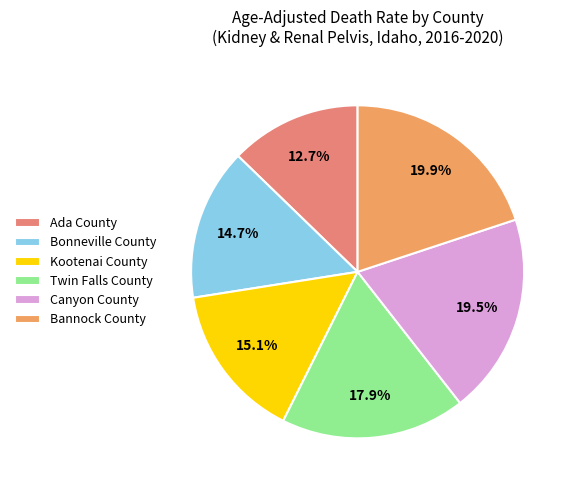

The Bonneville County slice represents 27% of the pie. True or false?

False